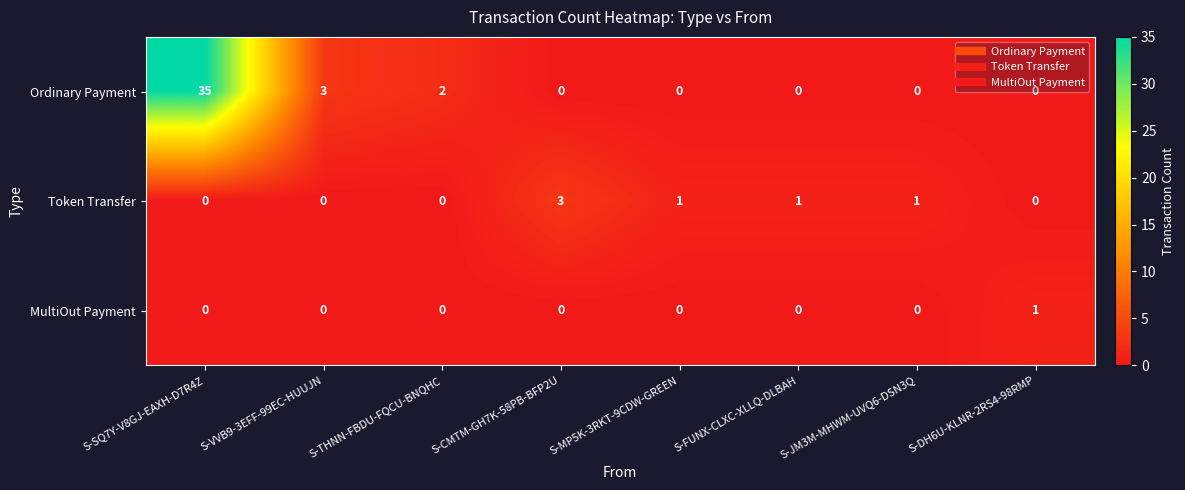

Rank the series by their maximum value, from lowest to highest.

MultiOut Payment, Token Transfer, Ordinary Payment